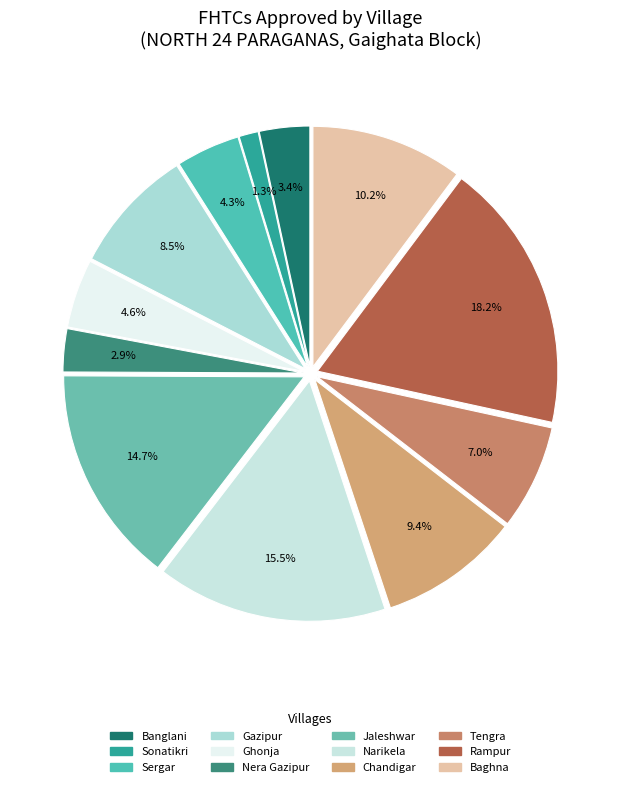

Is Sergar the majority of the pie?

No